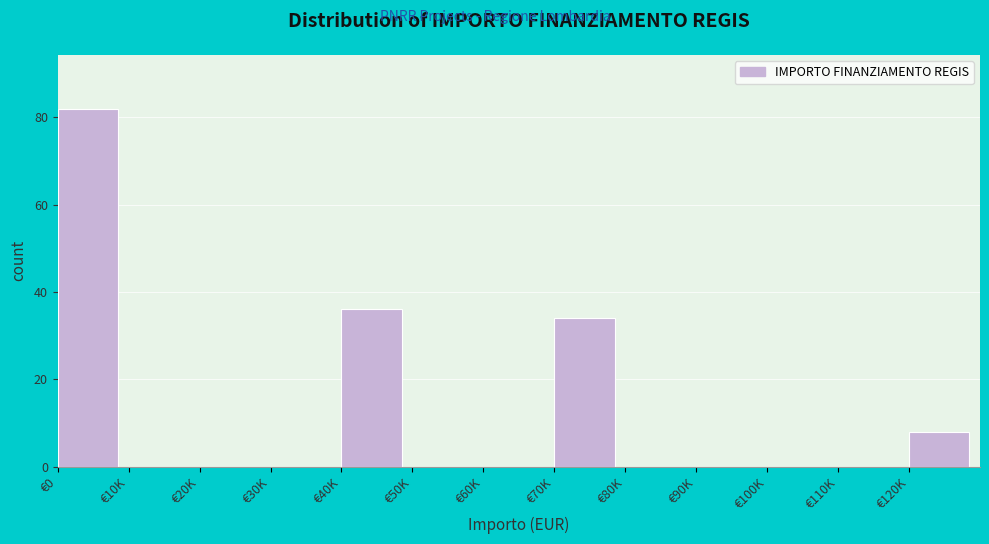

Reading left to right, extract all data points from this chart.

€0=82	€10K=0	€20K=0	€30K=0	€40K=36	€50K=0	€60K=0	€70K=34	€80K=0	€90K=0	€100K=0	€110K=0	€120K=8